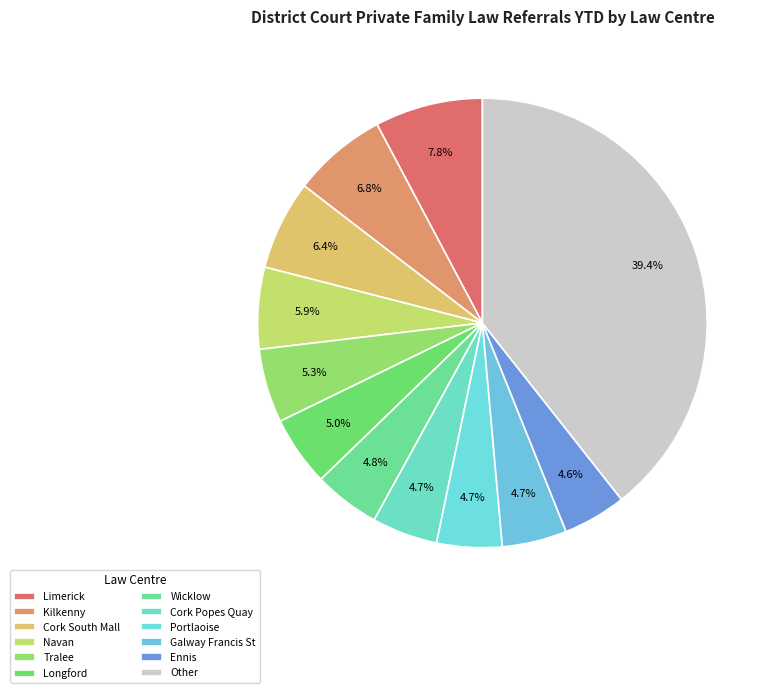

To the nearest percent, what is the difference between the largest and smallest slice percentages?

35%